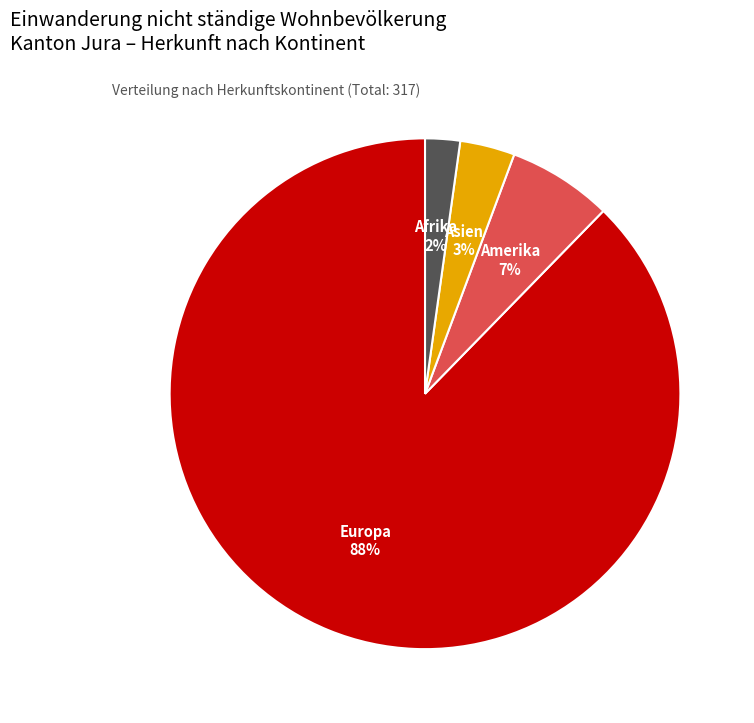

How many segments does this pie chart have?

4